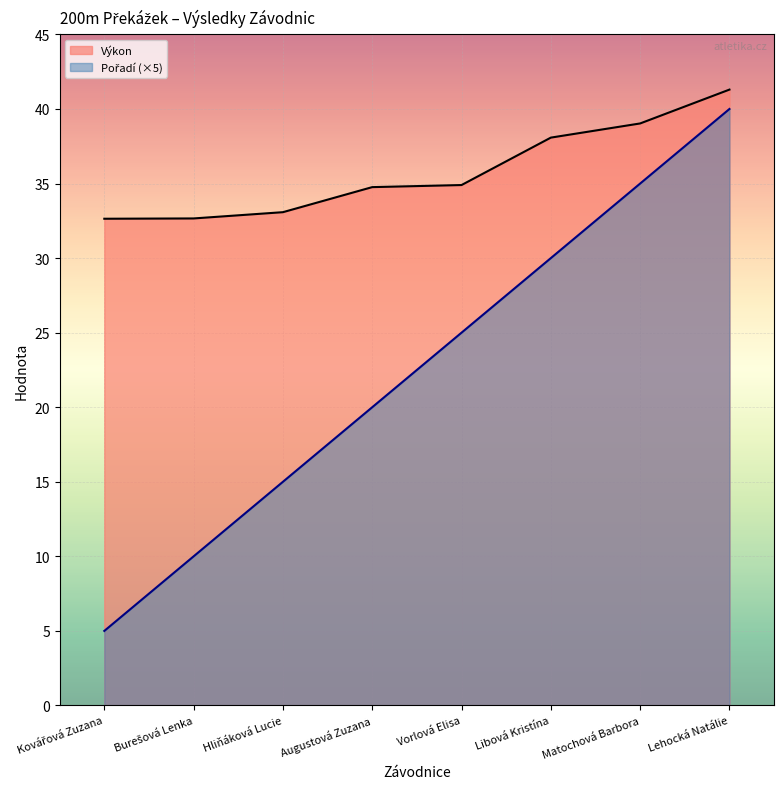

What is the sum of all Výkon values?

286.4